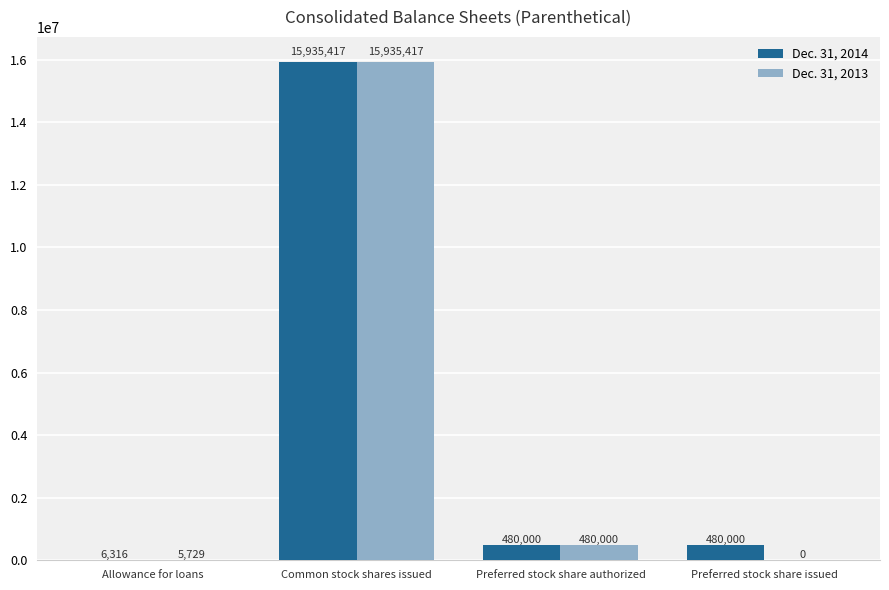

How many groups of bars are there?

4